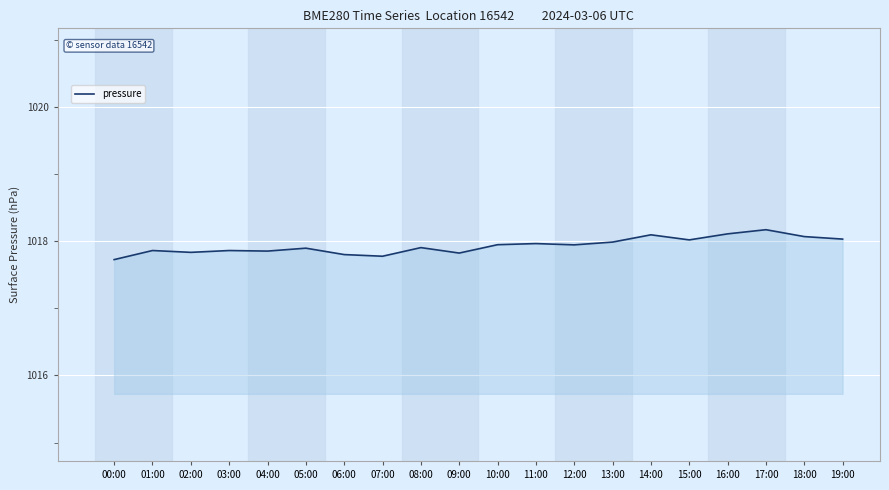

True or false: the data shows 1017.8 at 09:00.

True